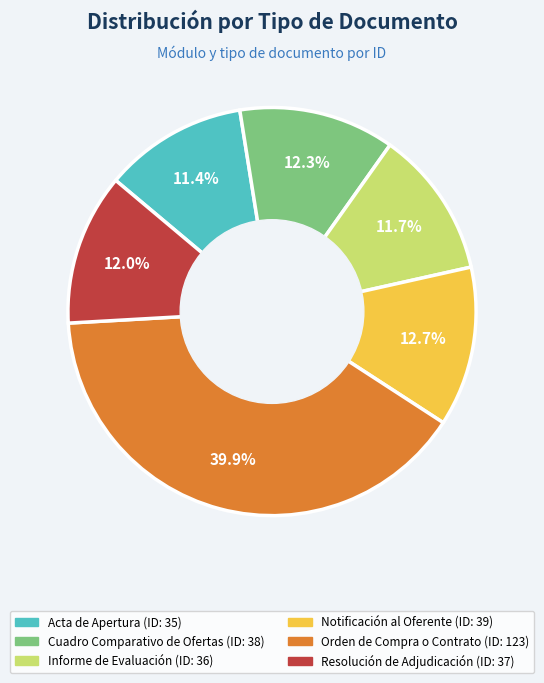

The Acta de Apertura slice represents 11% of the pie. True or false?

True